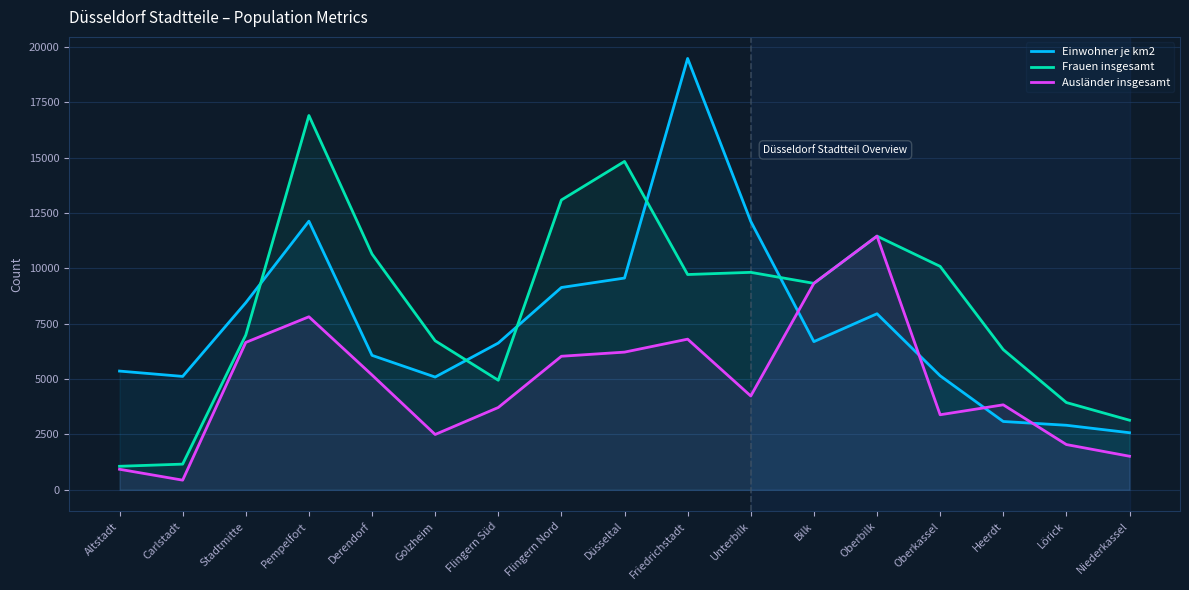

Is it true that Frauen insgesamt equals 4314 at Oberbilk?

False